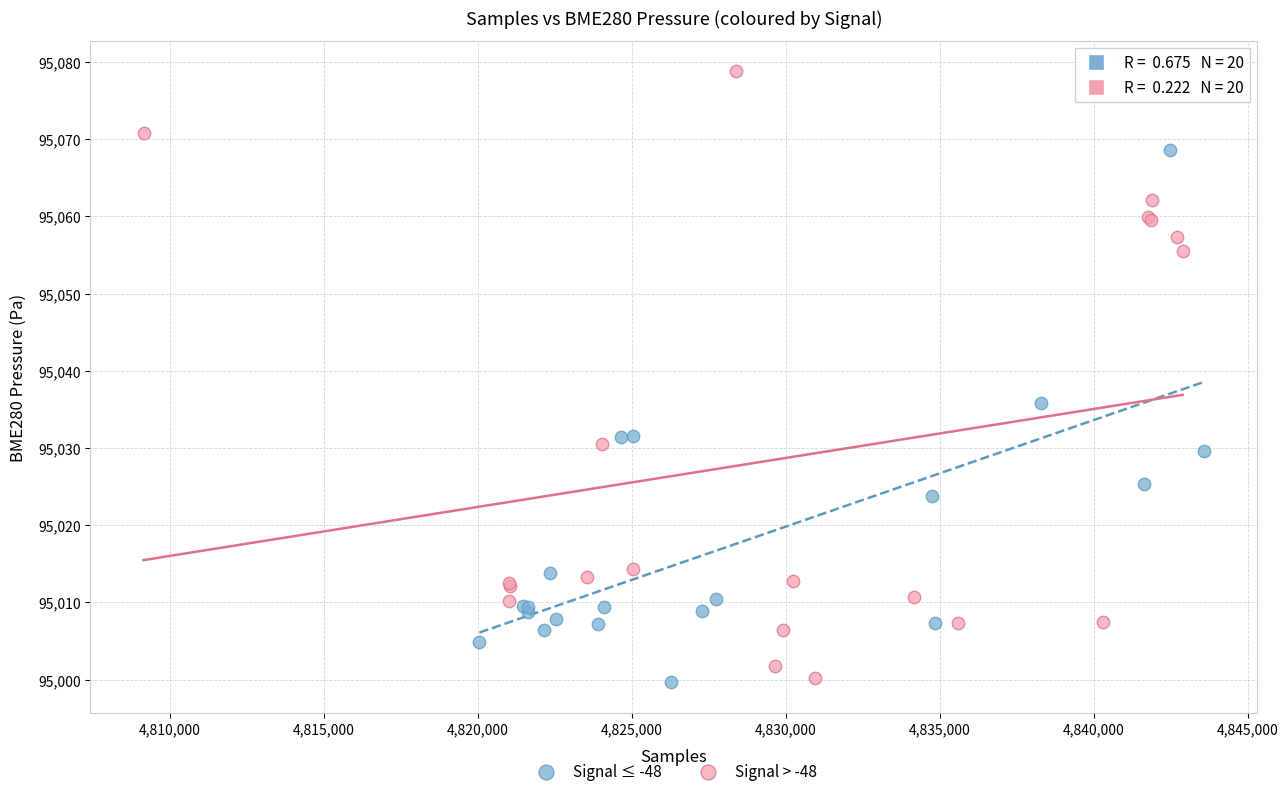

Which series reaches the maximum Y coordinate?

Signal > -48